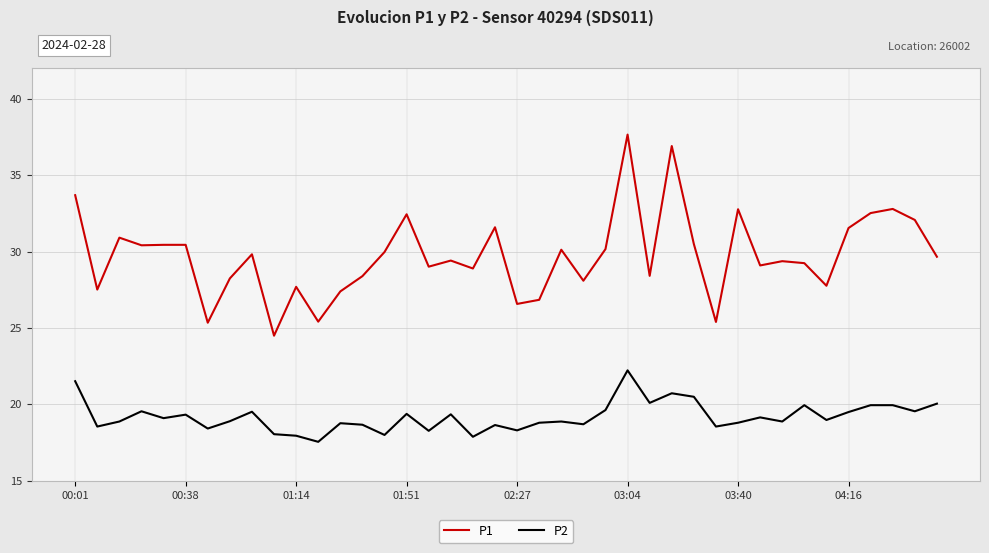

List the series in order of their overall mean, highest first.

P1, P2